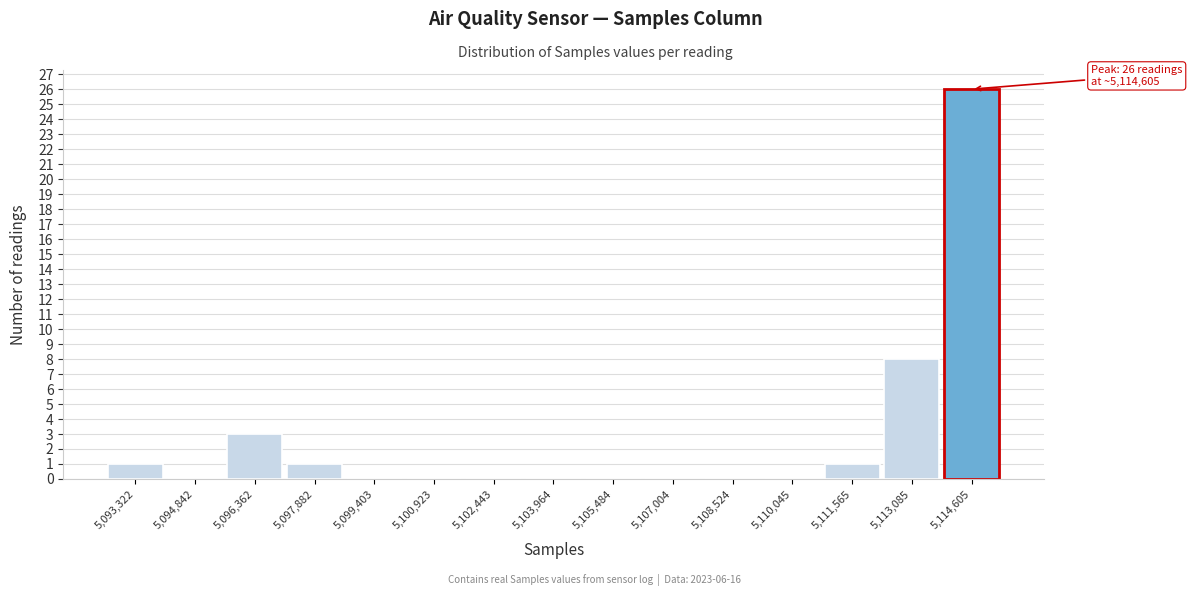

Which range on the x-axis has the tallest bar?

5113800 to 5115400